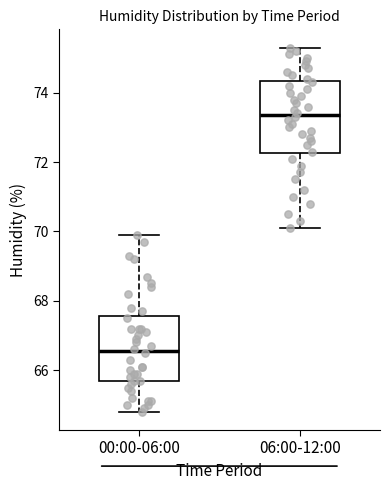

Comparing the boxes themselves (not the whiskers), which one is the tallest?

06:00-12:00